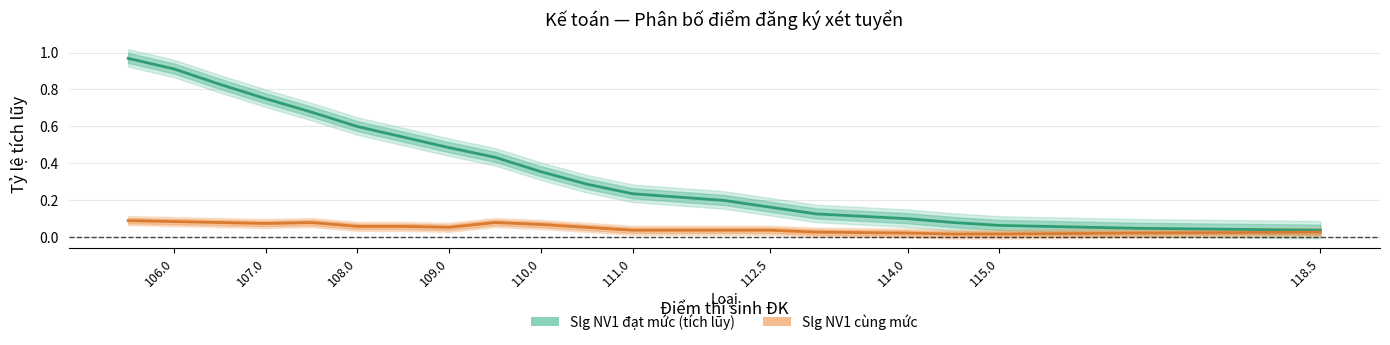

Which series has the largest total across all categories?

Slg NV1 đạt mức